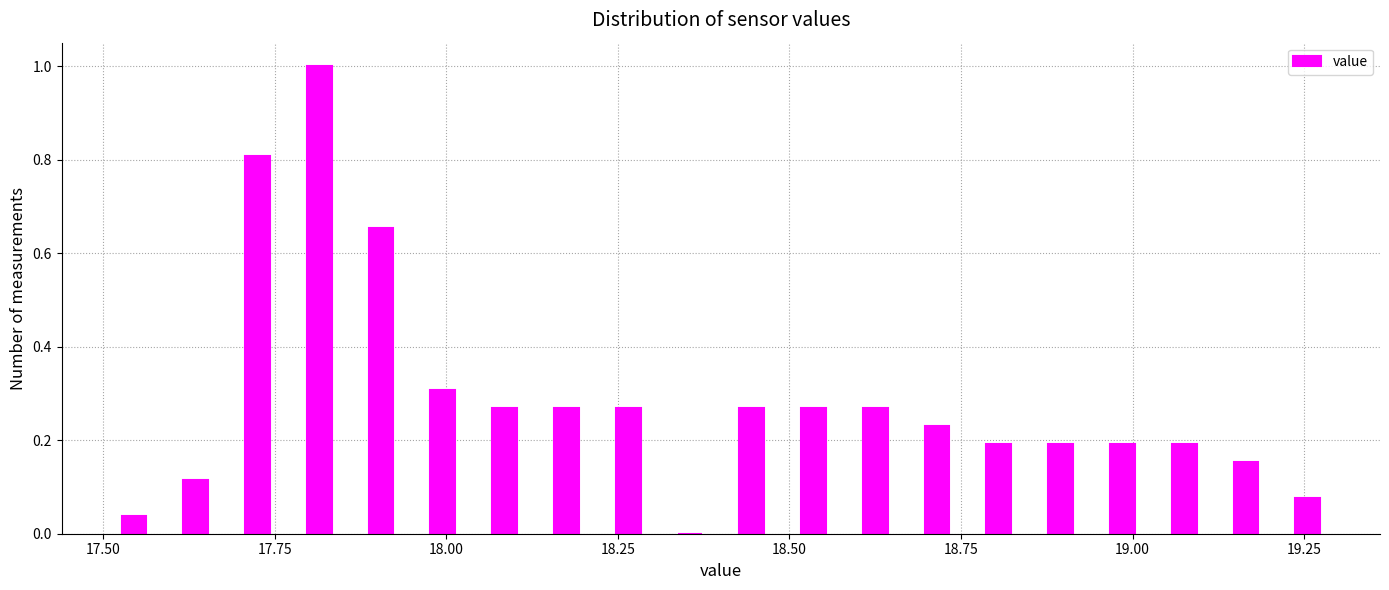

Read against the x-axis, roughly where is the centre of the tallest bar?

17.80